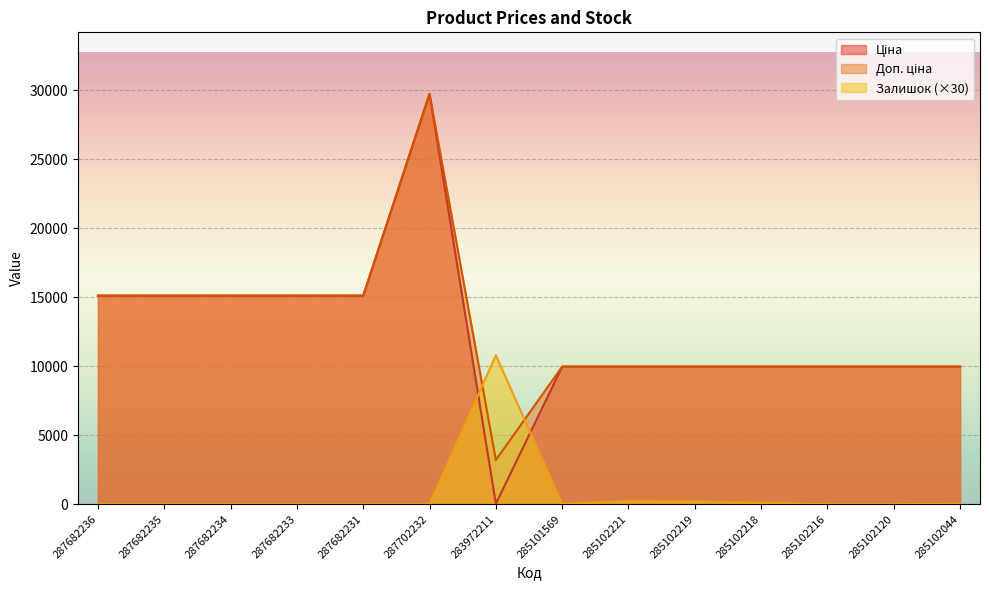

At which category does Залишок reach its first local valley?

285101569